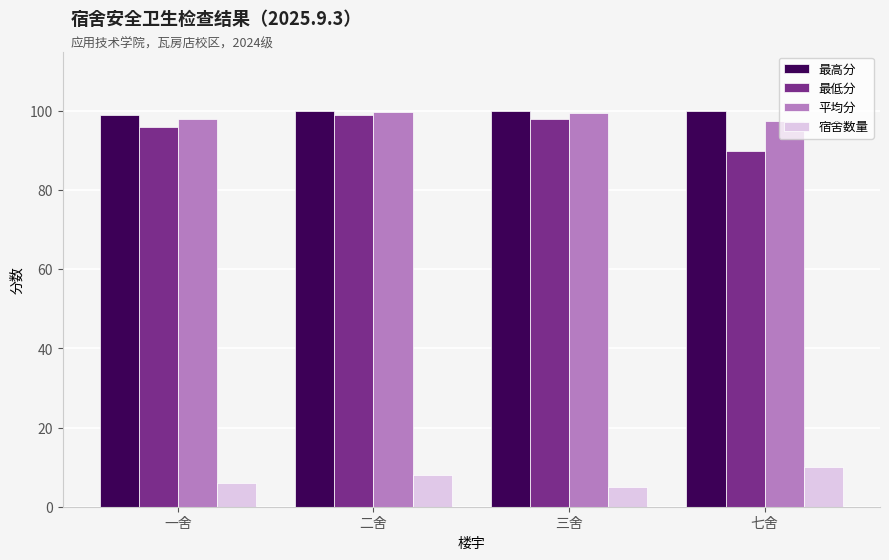

The value of 最低分 at 七舍 is 90.0. True or false?

True